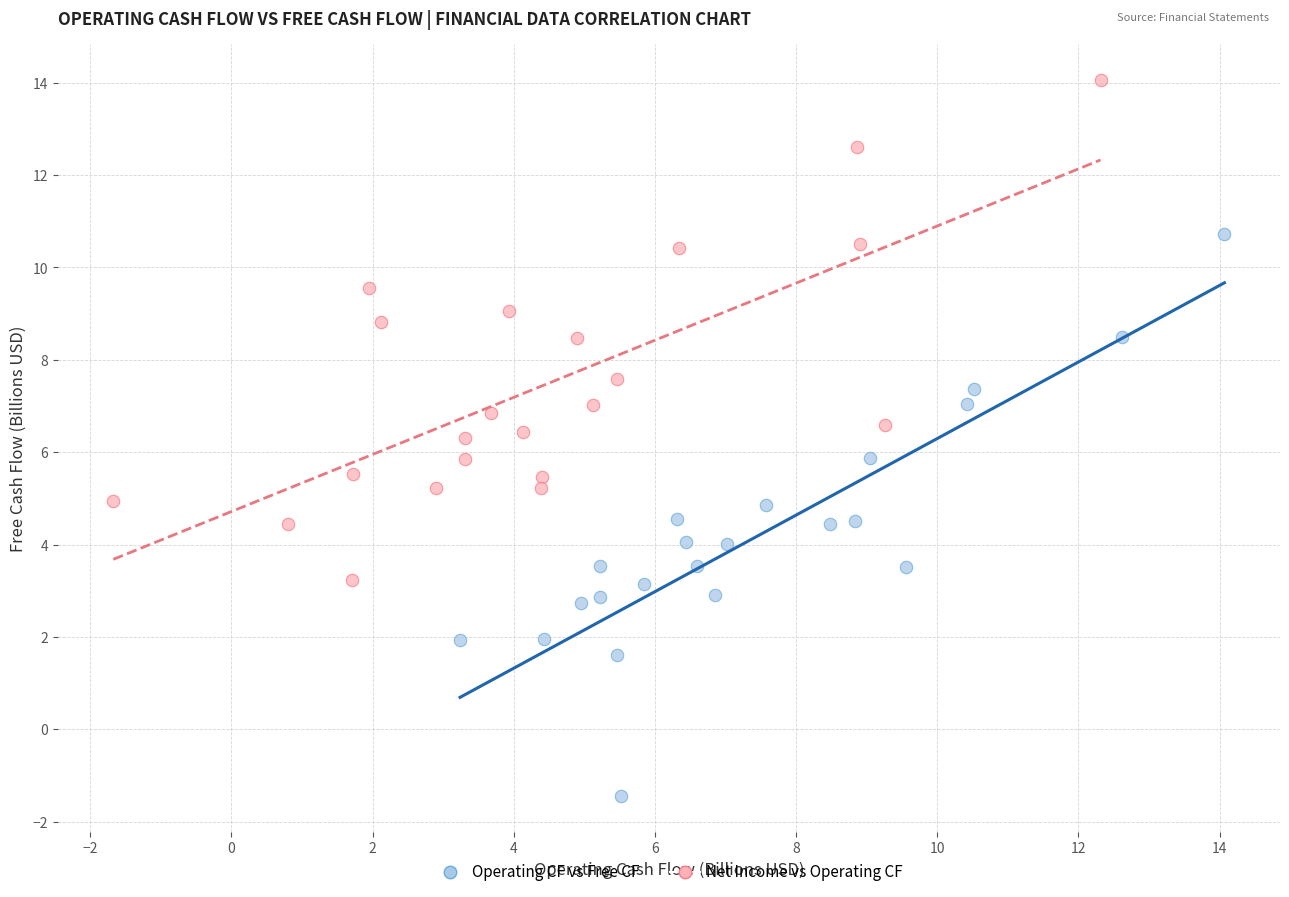

Which series has the largest Y range (max minus min)?

Operating CF vs Free CF